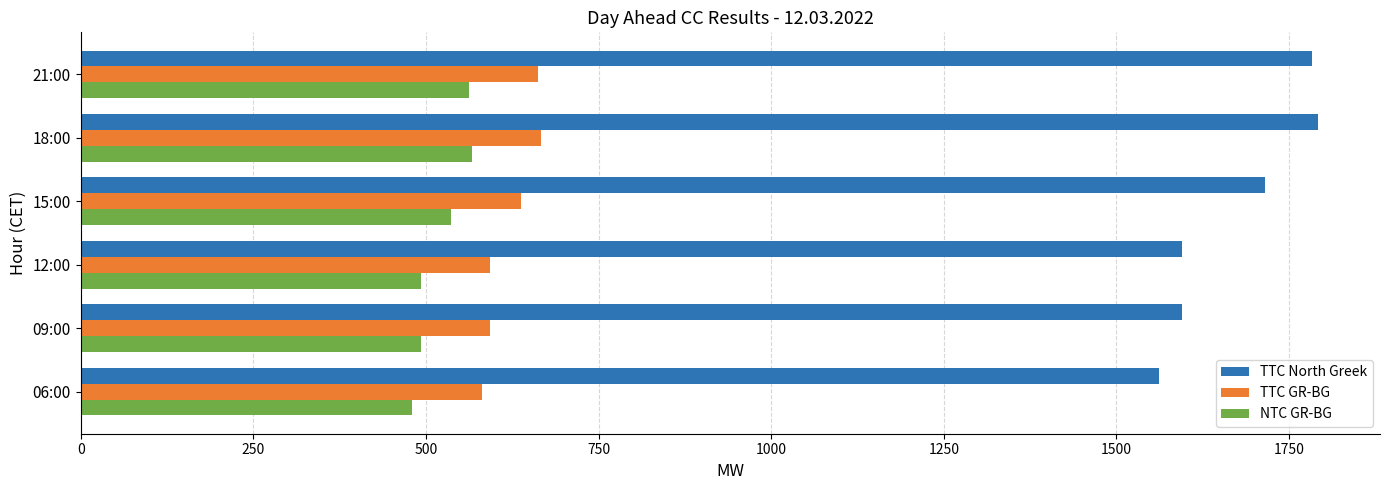

At how many categories does at least one series exceed 533?

6